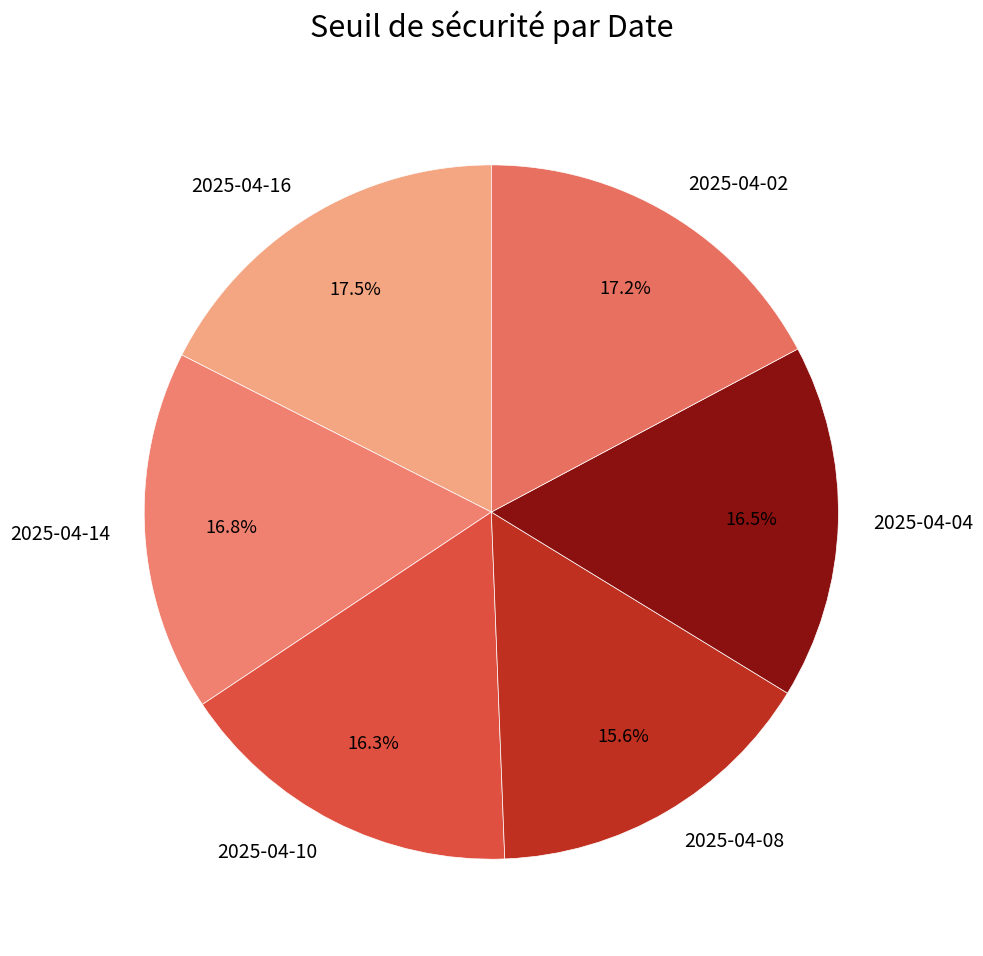

Which has a higher value, 2025-04-02 or 2025-04-08?

2025-04-02